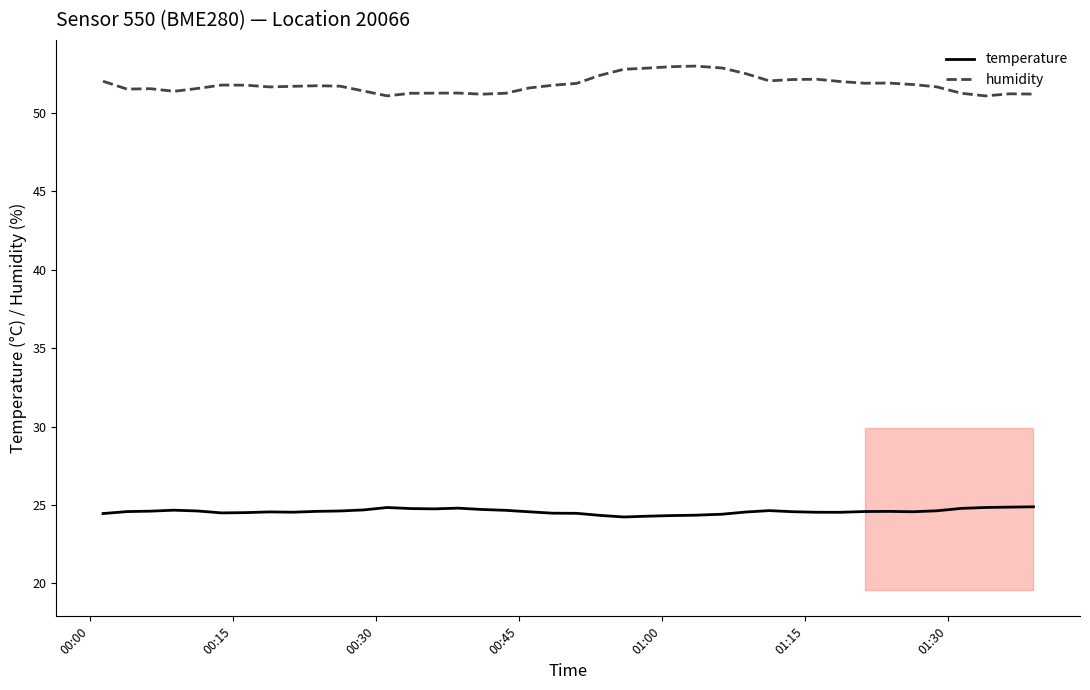

Rank the series by their maximum value, from highest to lowest.

humidity, temperature